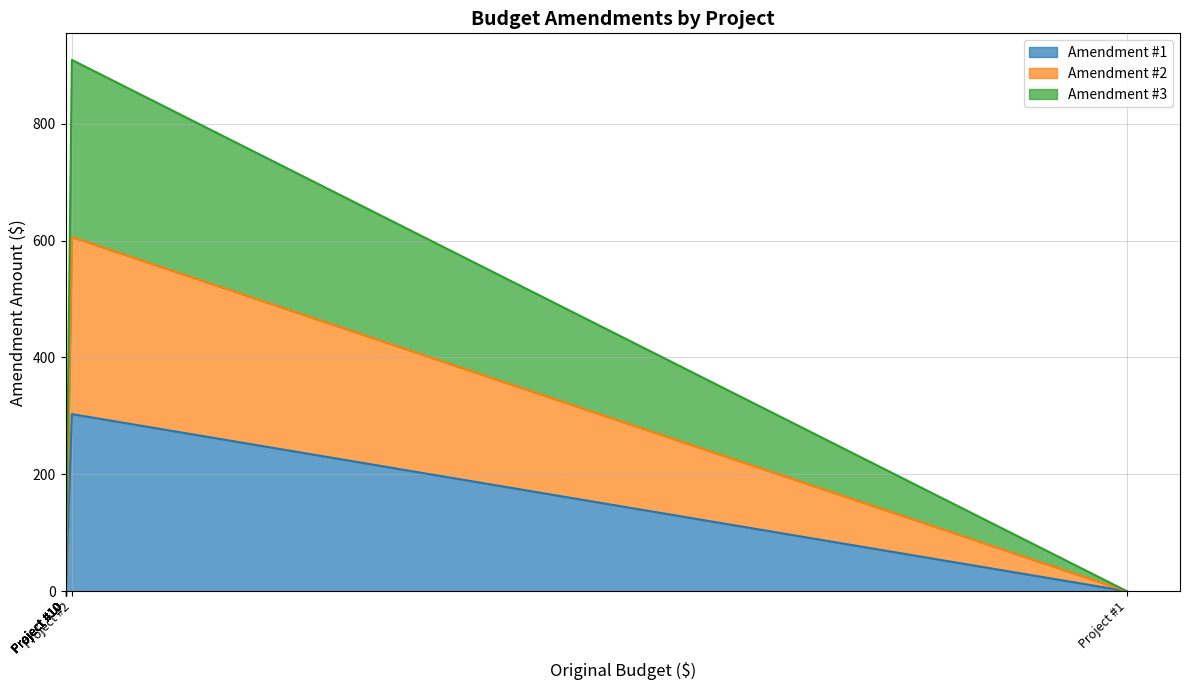

True or false: Amendment #3 and Amendment #2 cross at least once.

False